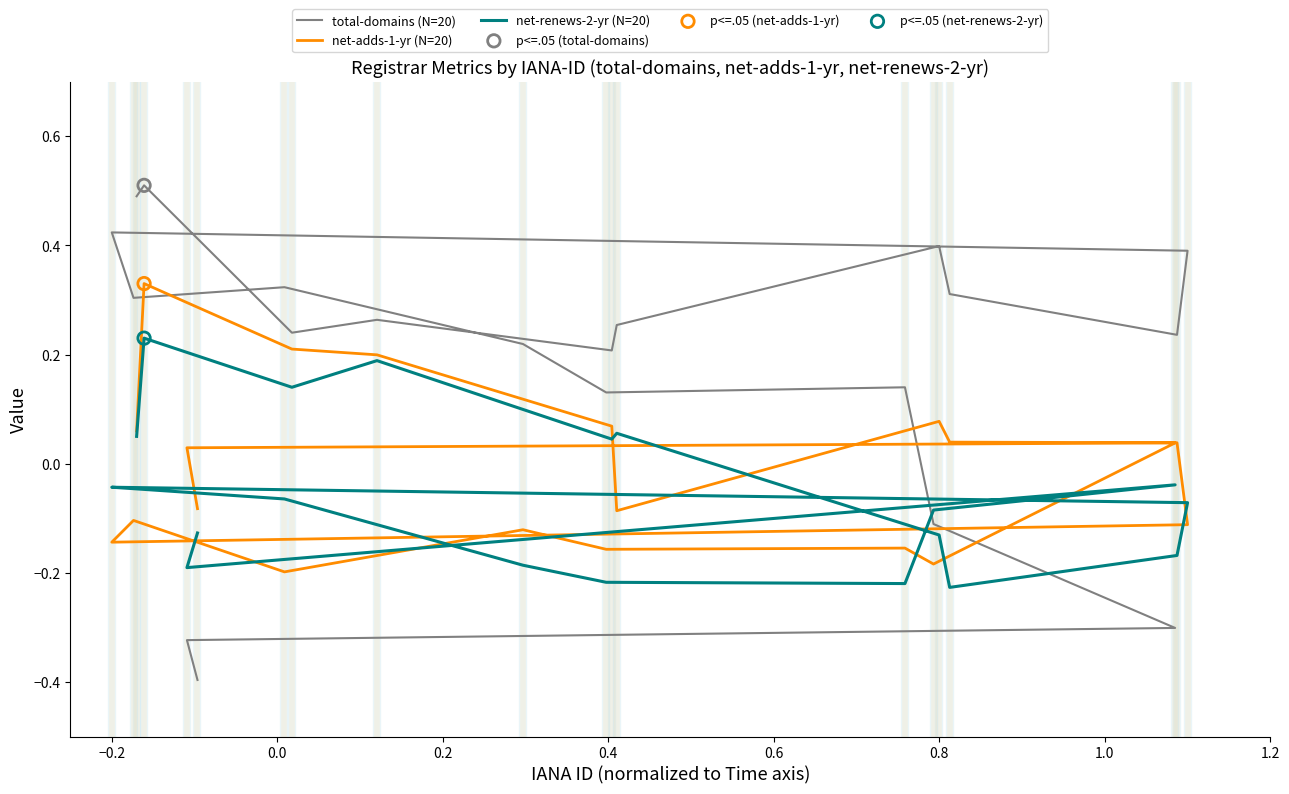

Which series has the widest spread of Y values?

total-domains (N=20)